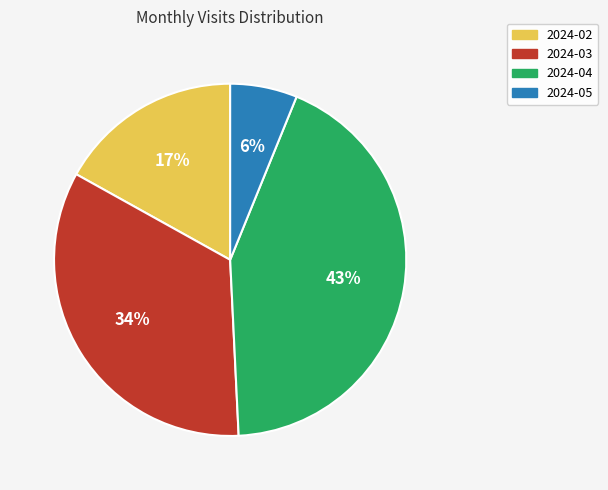

To the nearest percent, what portion does 2024-02 represent?

17%